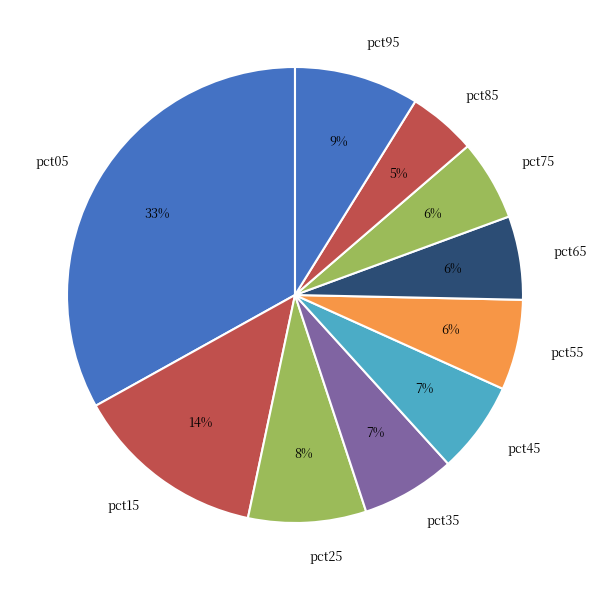

To the nearest percent, what is the average slice percentage?

10%